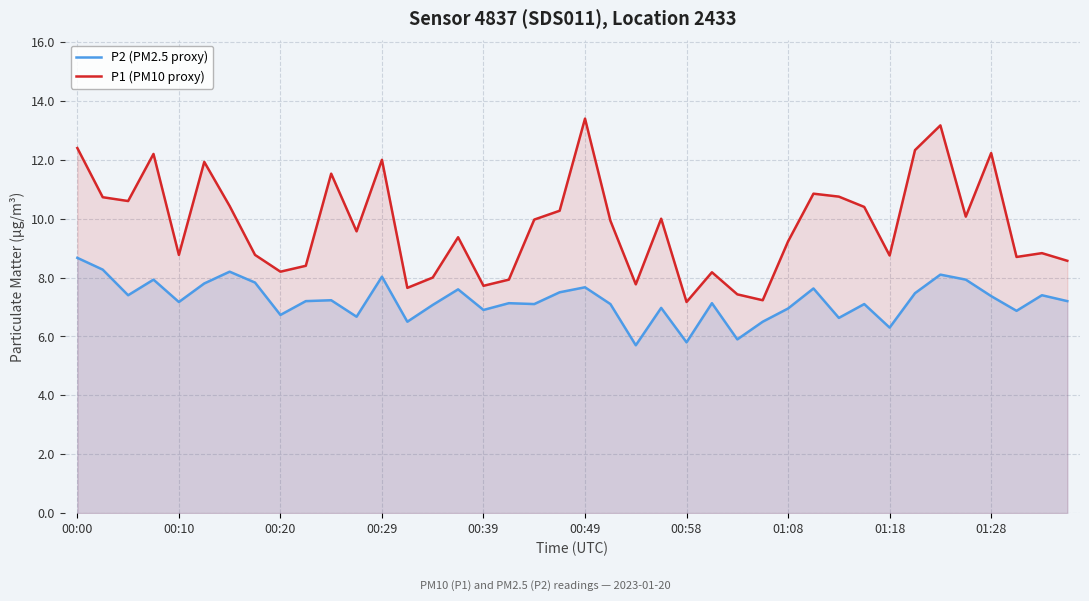

At which label does P1 (PM10 proxy) first exceed 9?

00:00